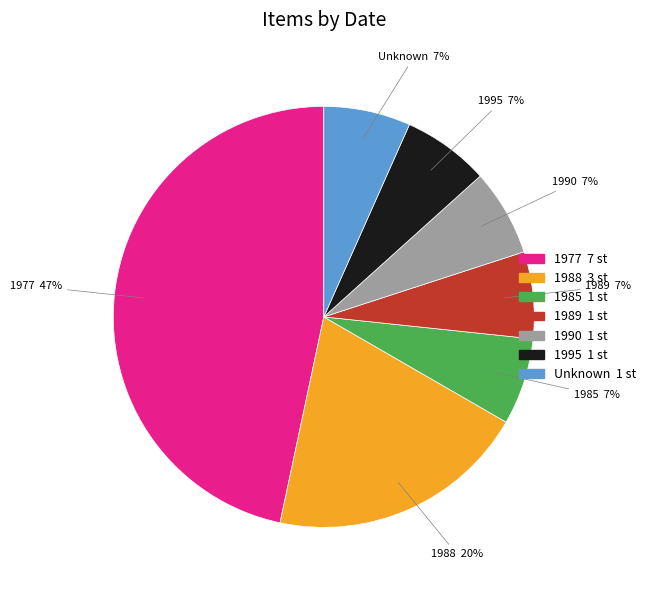

Which slice is the largest?

1977